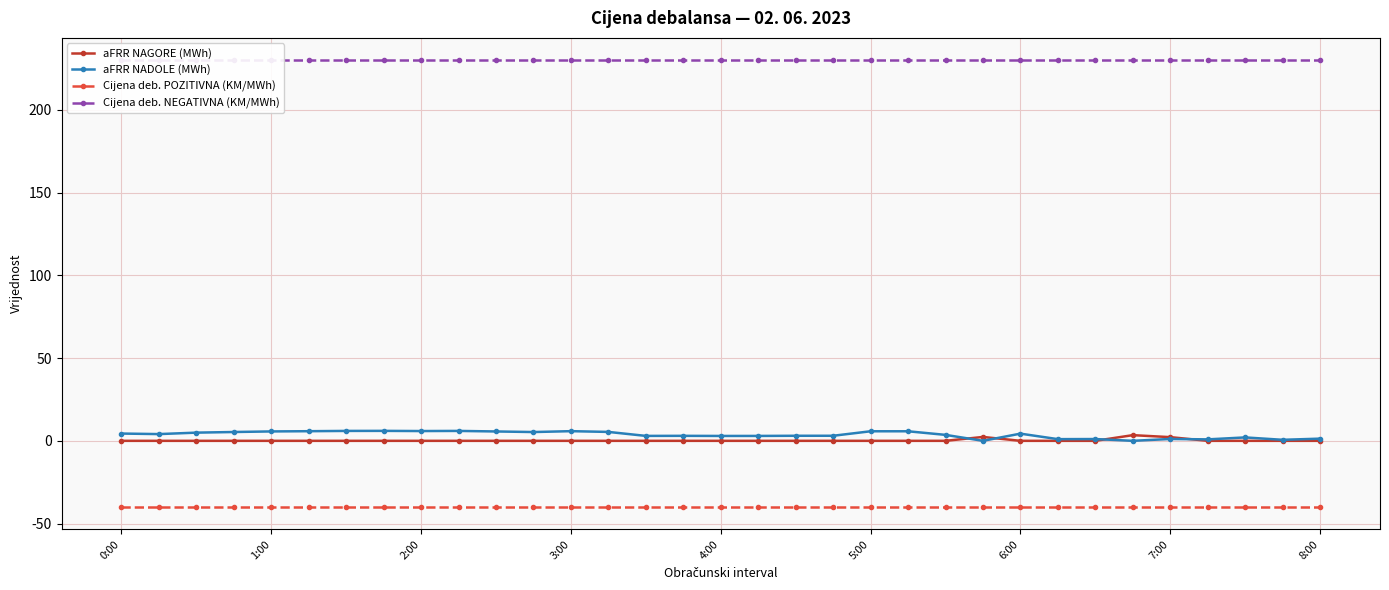

Where is aFRR NAGORE (MWh) nearest to the value 1?

0:00